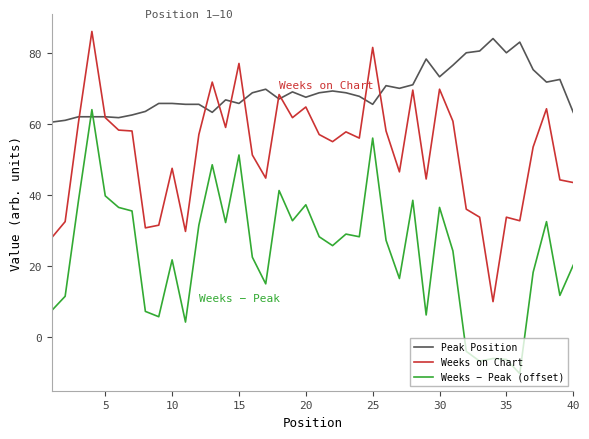

Rank the series by their average value, from lowest to highest.

Weeks − Peak (offset), Weeks on Chart, Peak Position